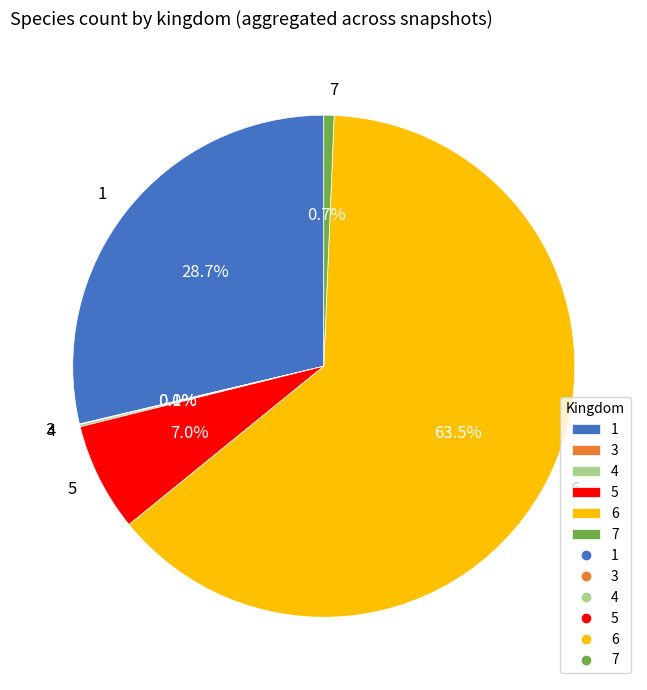

Which slice is the largest?

6